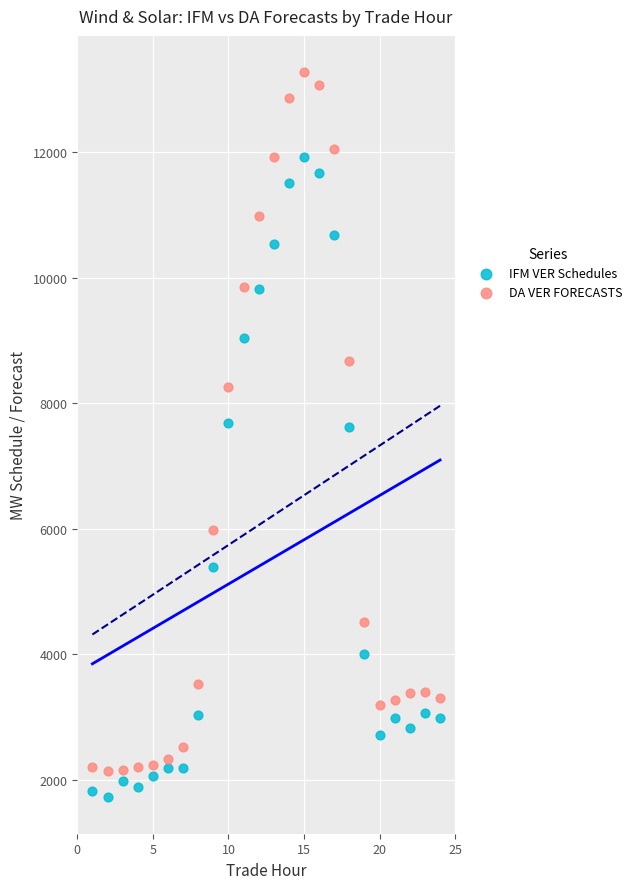

What are all the series names shown in the legend?

IFM VER Schedules, DA VER FORECASTS